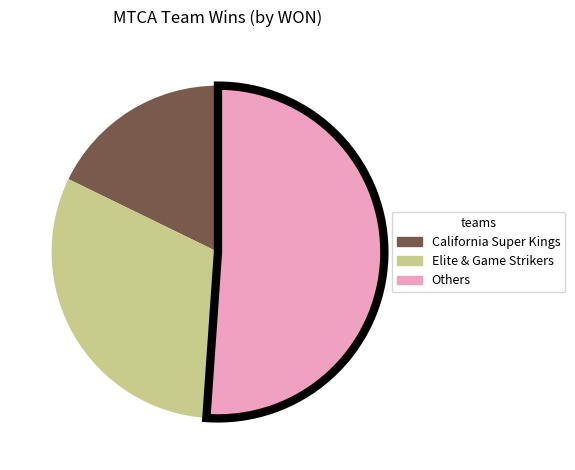

Is there a majority slice in this chart?

Yes